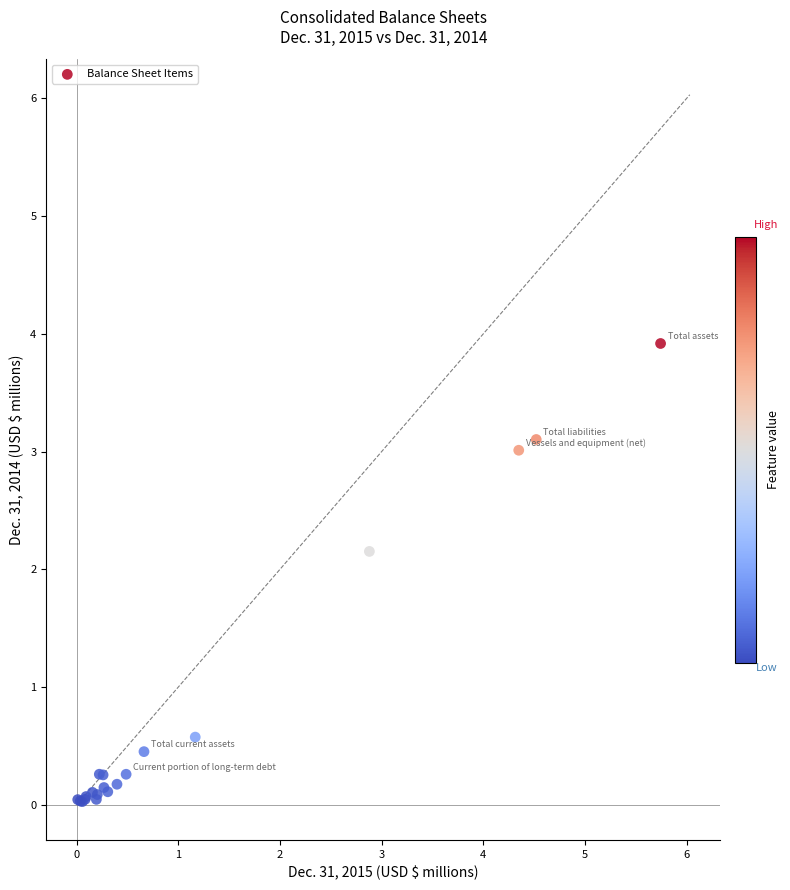

What Y value in the scatter plot is closest to 1?

0.6